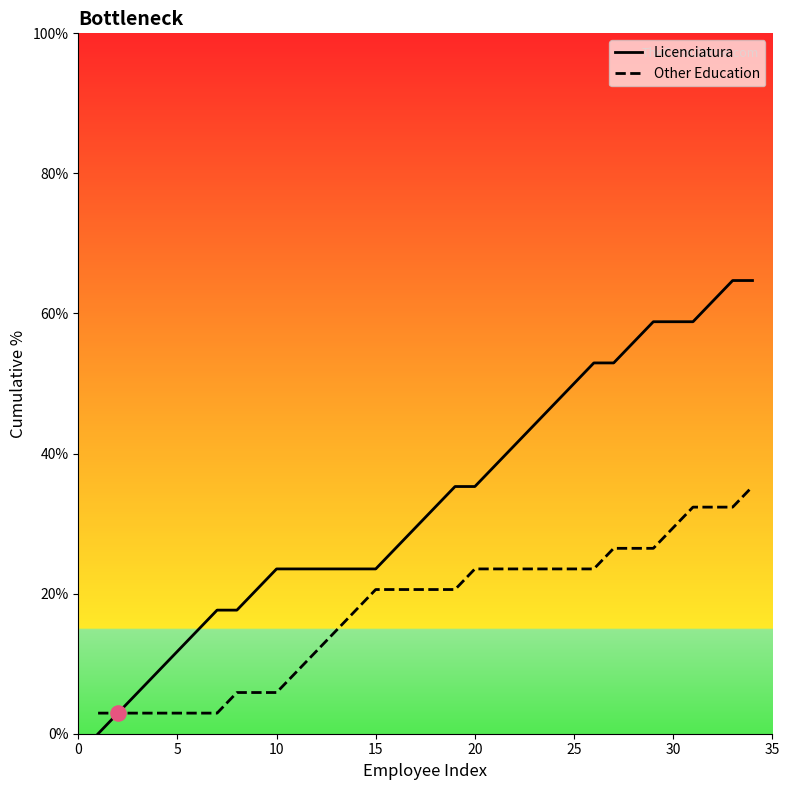

Which series reaches the maximum Y coordinate?

Licenciatura